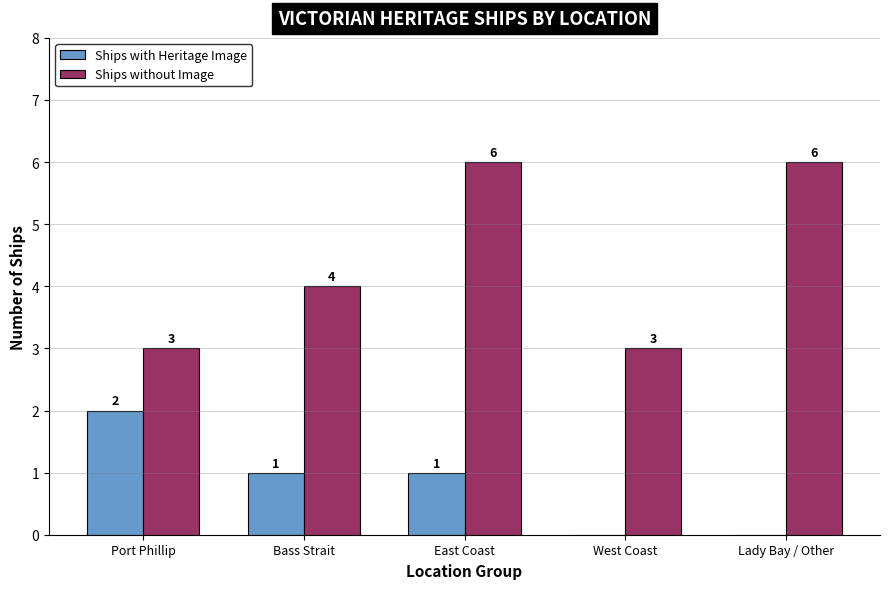

How many distinct data groups are displayed?

2